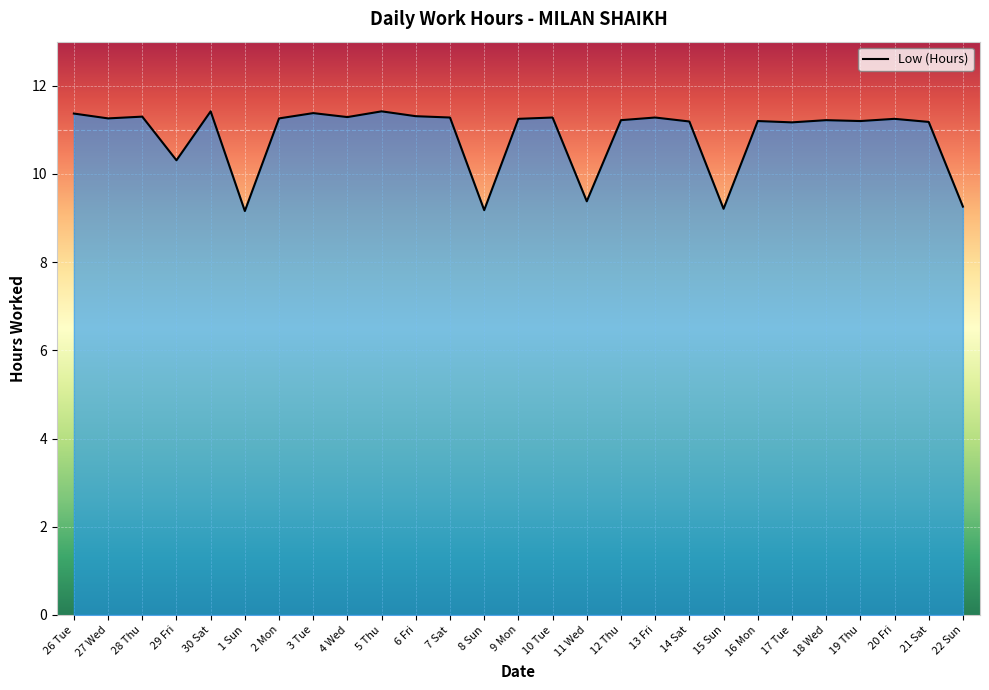

At which label does the data first exceed 11?

26 Tue